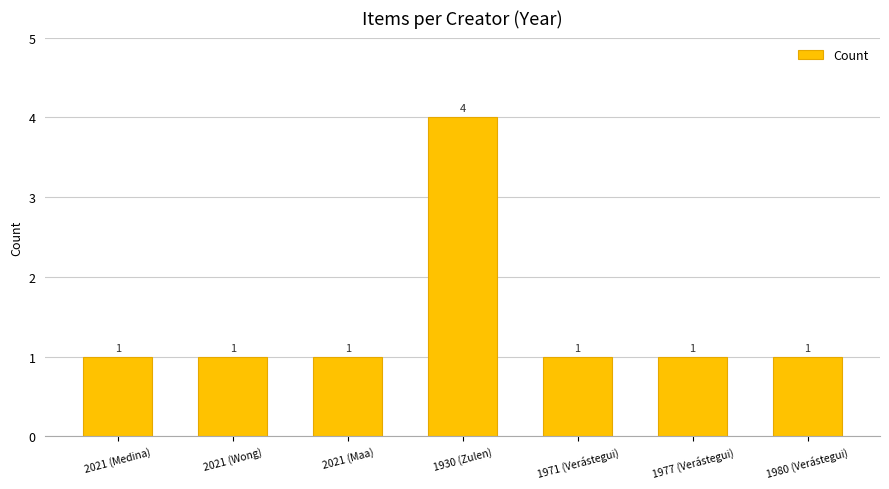

Which category has the highest value across all series?

1930 (Zulen)